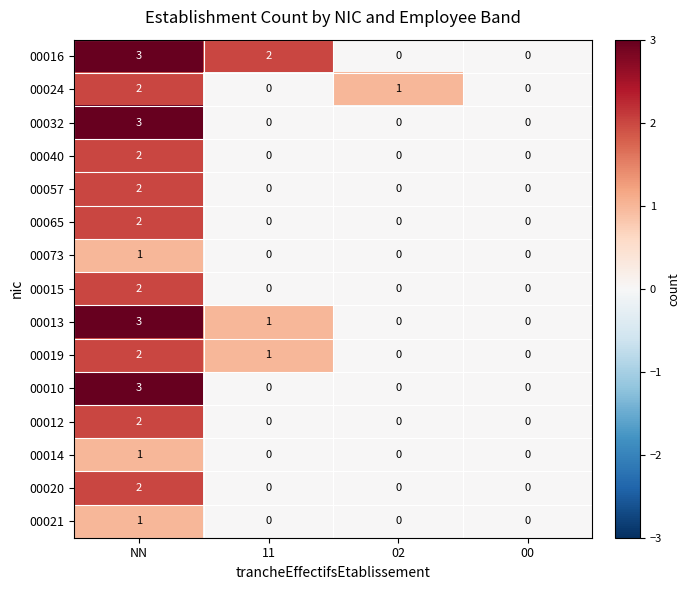

How many data points in 00073 are above 0?

1